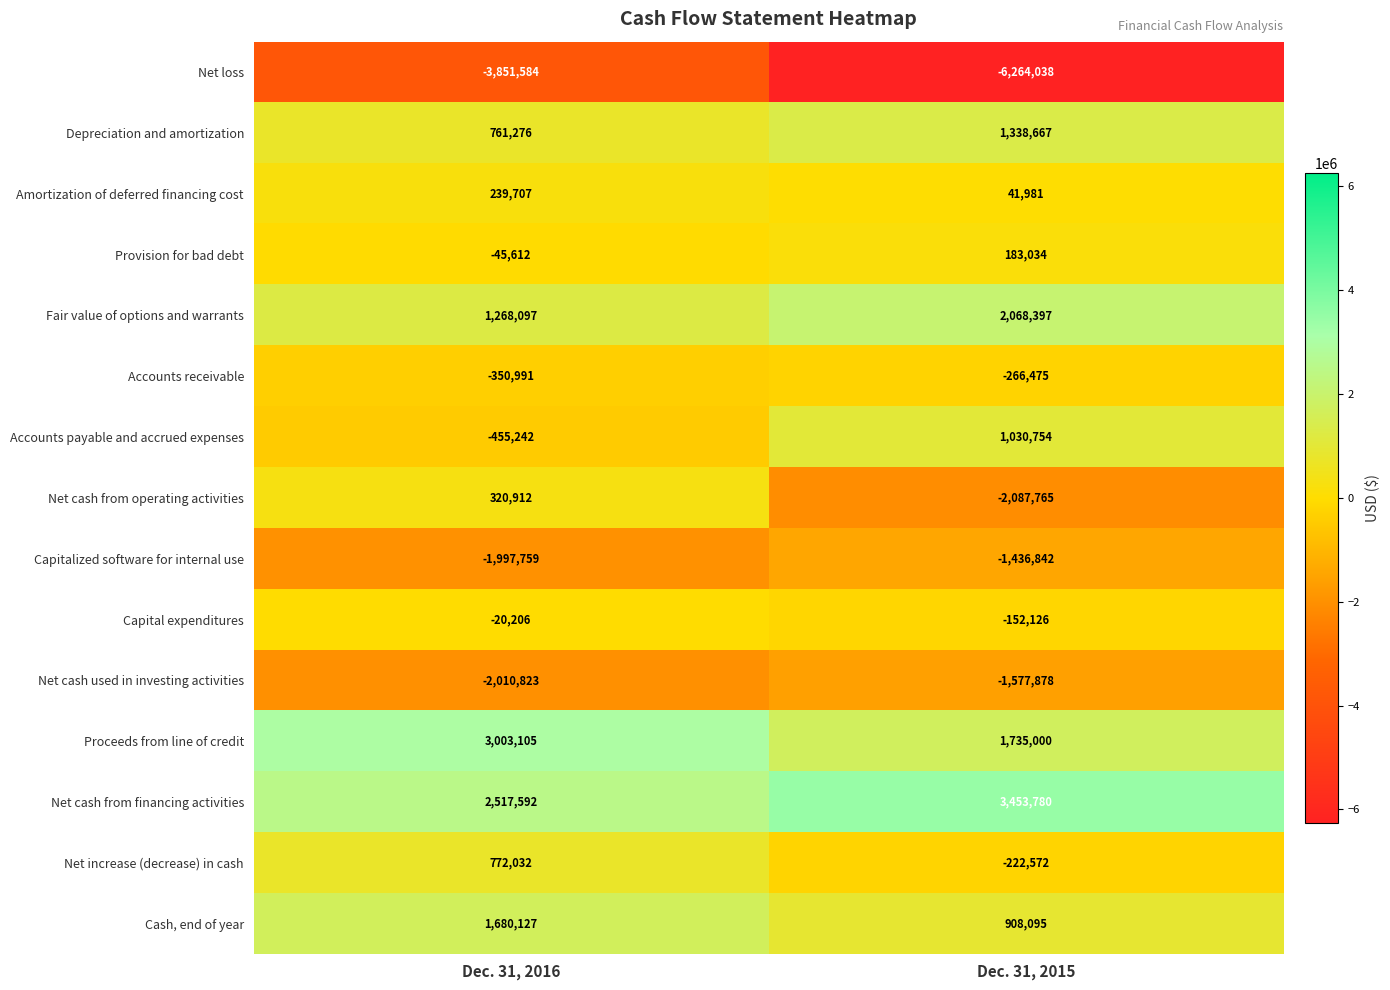

What value does the Proceeds from line of credit series have at Dec. 31, 2015?

1735000